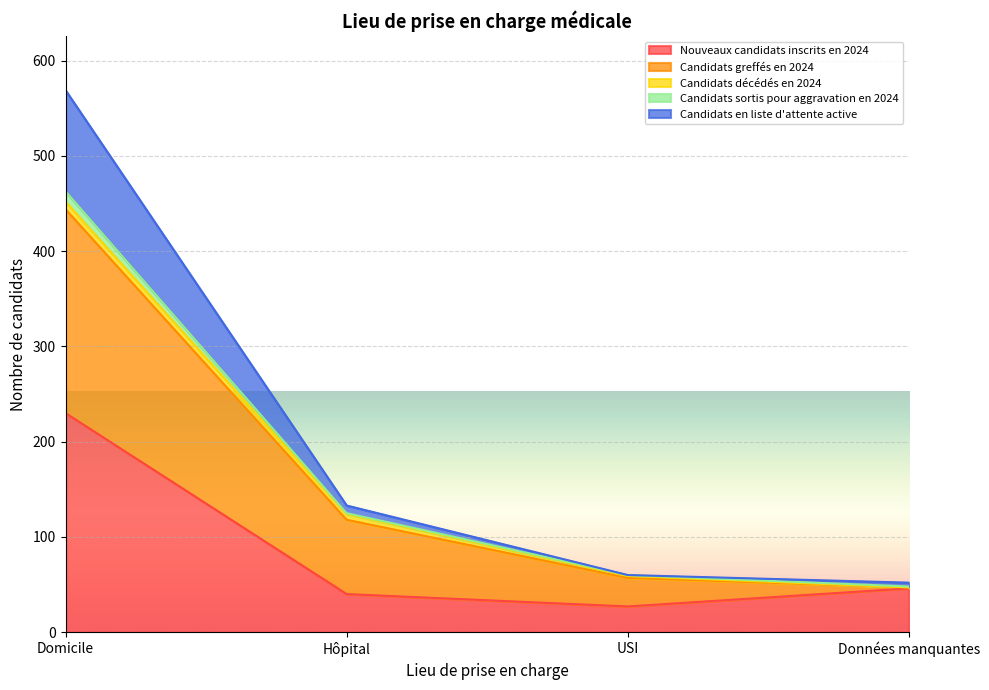

What is the greatest value displayed?

569